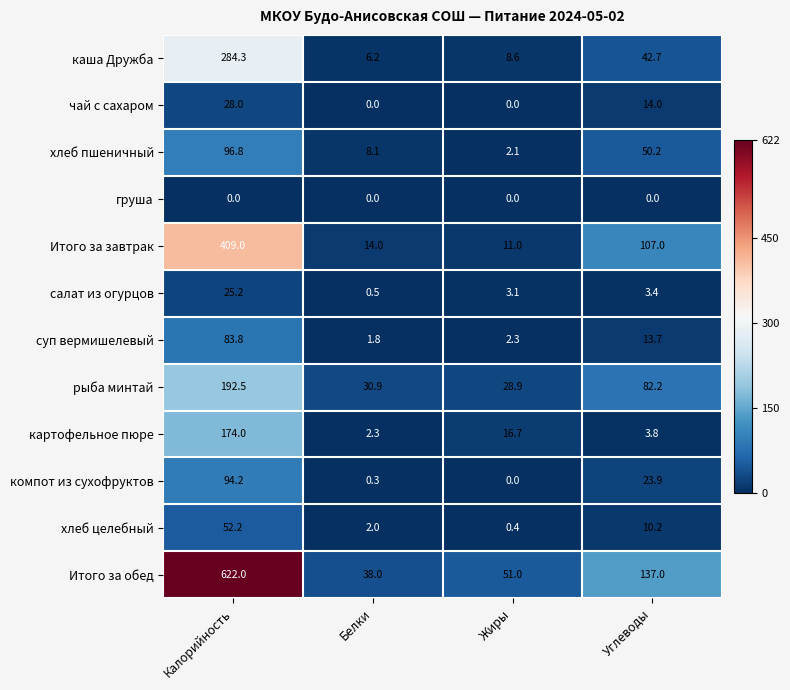

Is it true that салат из огурцов equals 3.4 at Углеводы?

True